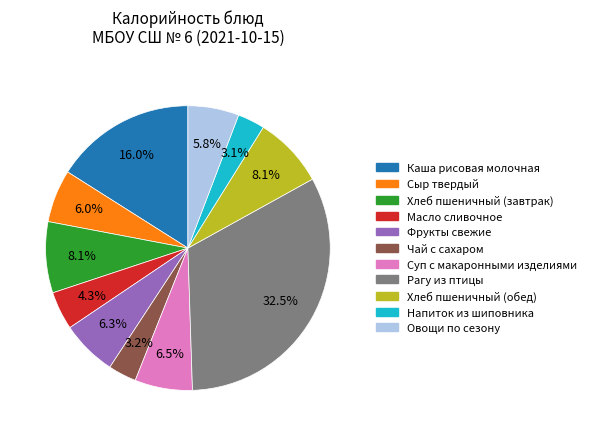

What percentage is NOT represented by Овощи по сезону?

94.2%